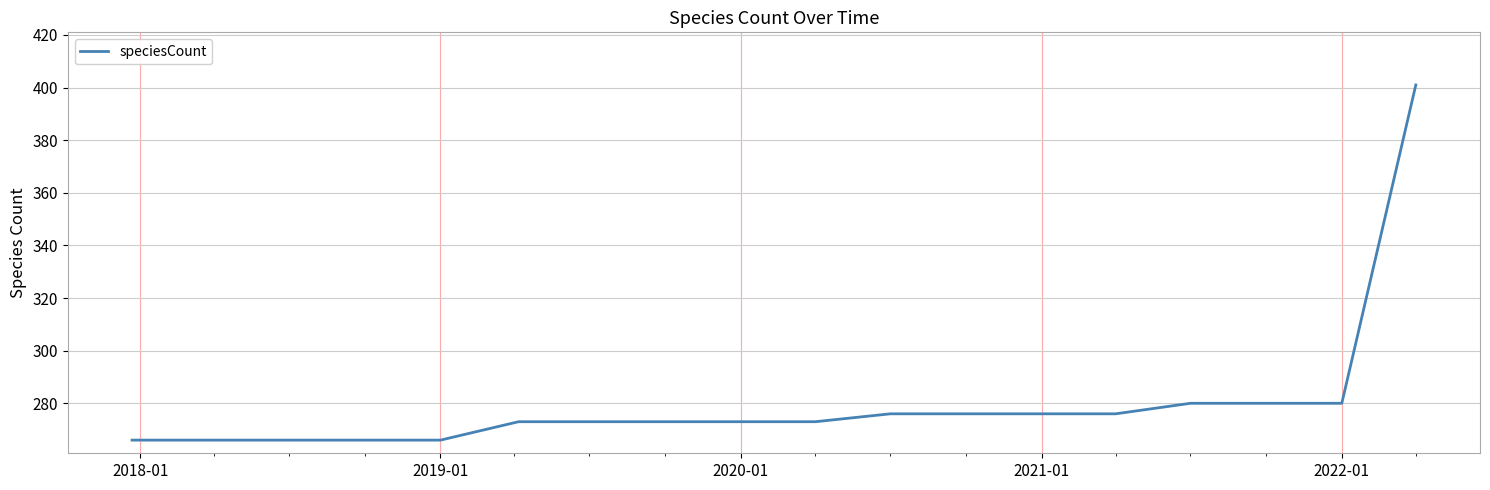

What is the difference between the maximum and minimum values?

135